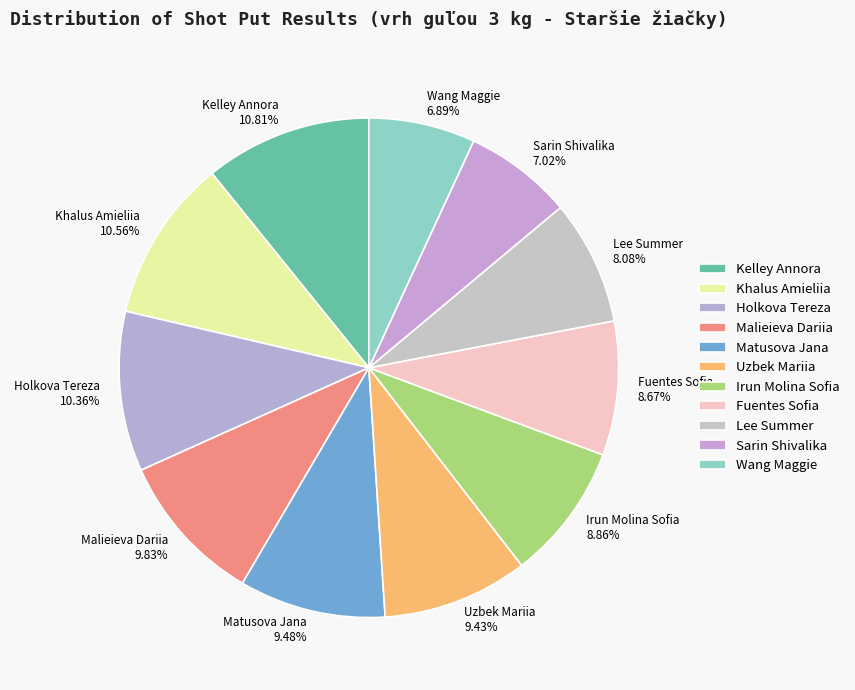

How many slices are in this pie chart?

11